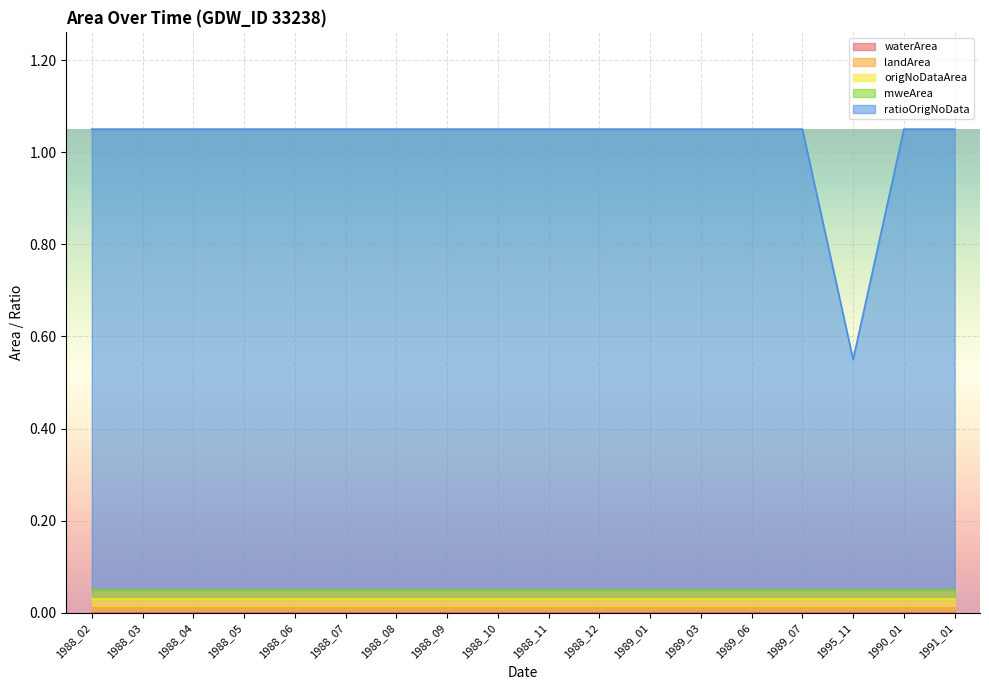

Which series has the largest range (max minus min)?

ratioOrigNoData